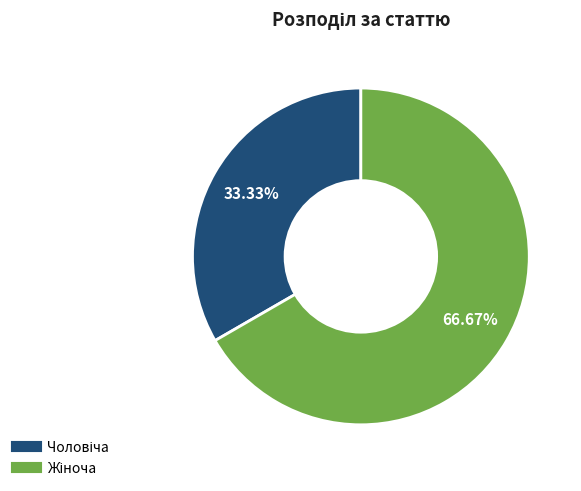

To the nearest percent, what is the difference between the largest and smallest slice percentages?

33%